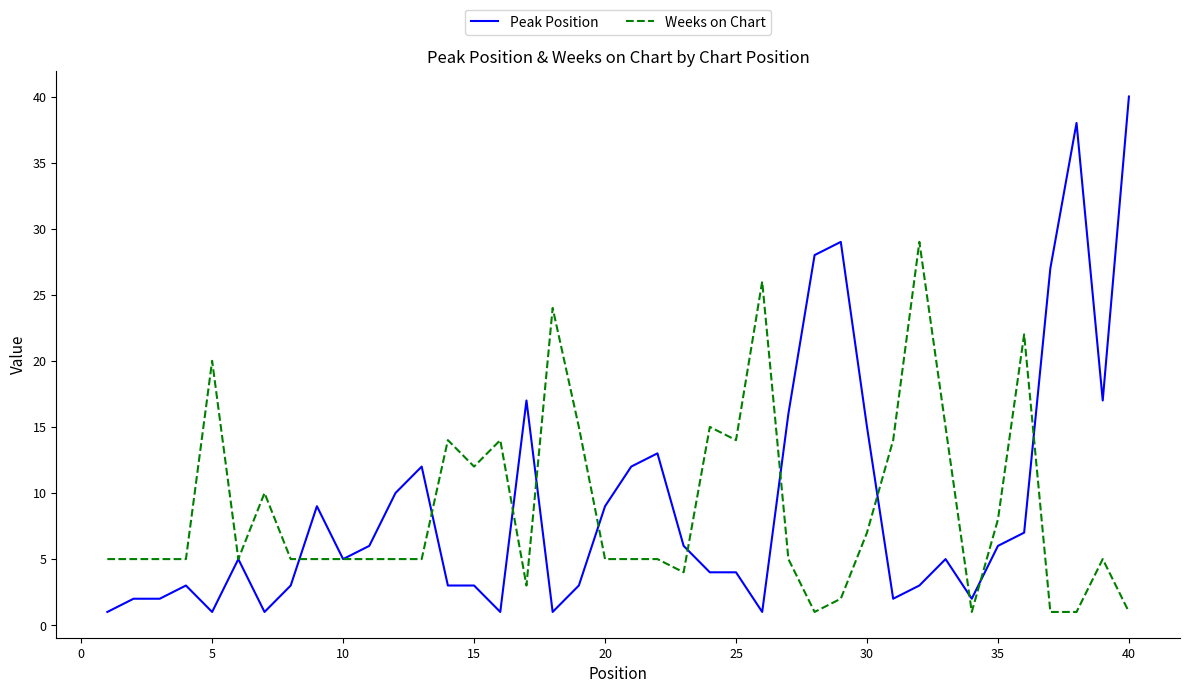

Which series has the widest spread of values?

Peak Position